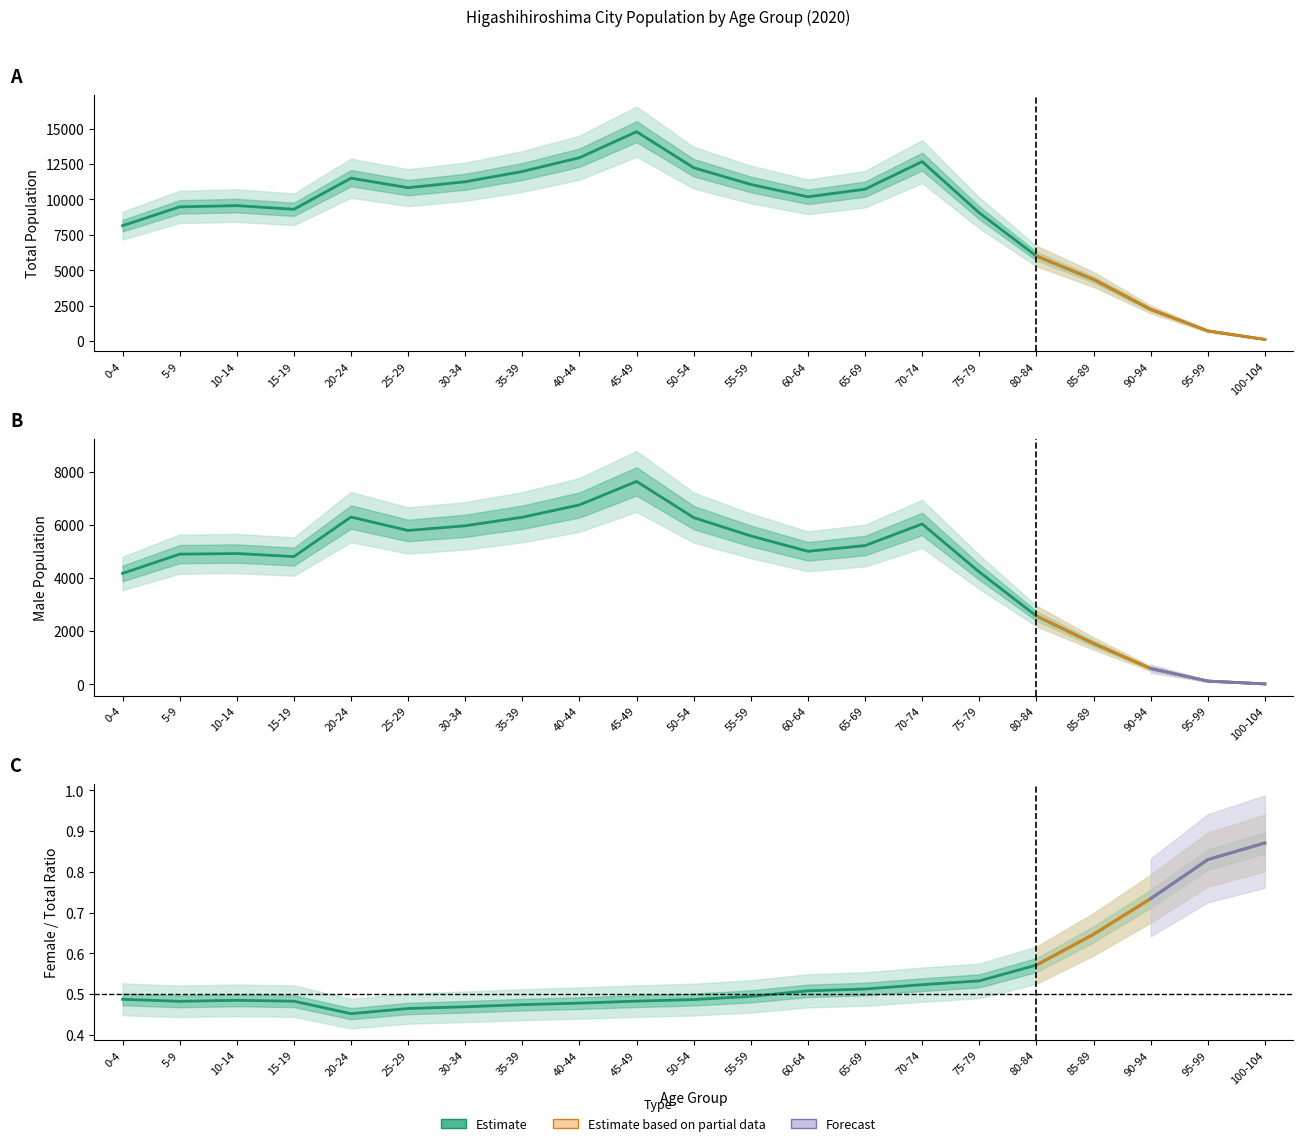

How many interior local valleys does the Male series have?

3